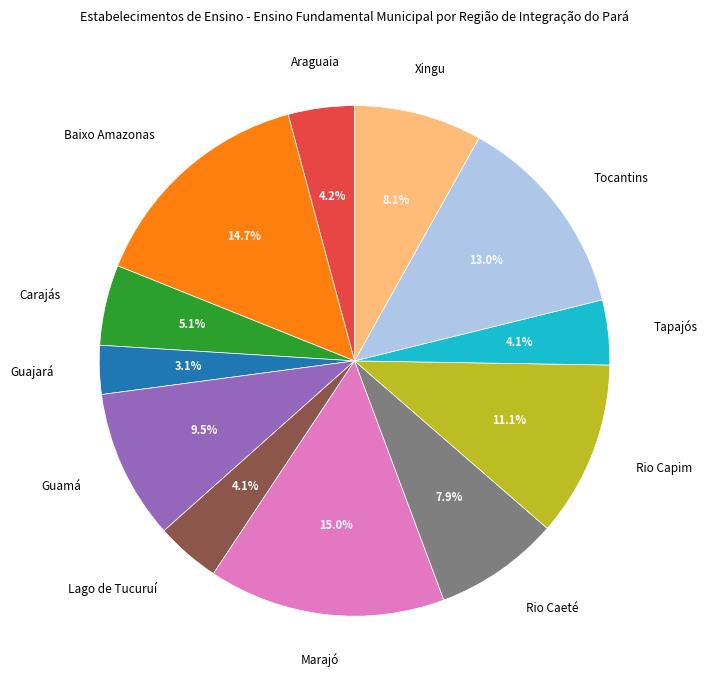

To the nearest percent, what is the difference between the largest and smallest slice percentages?

12%